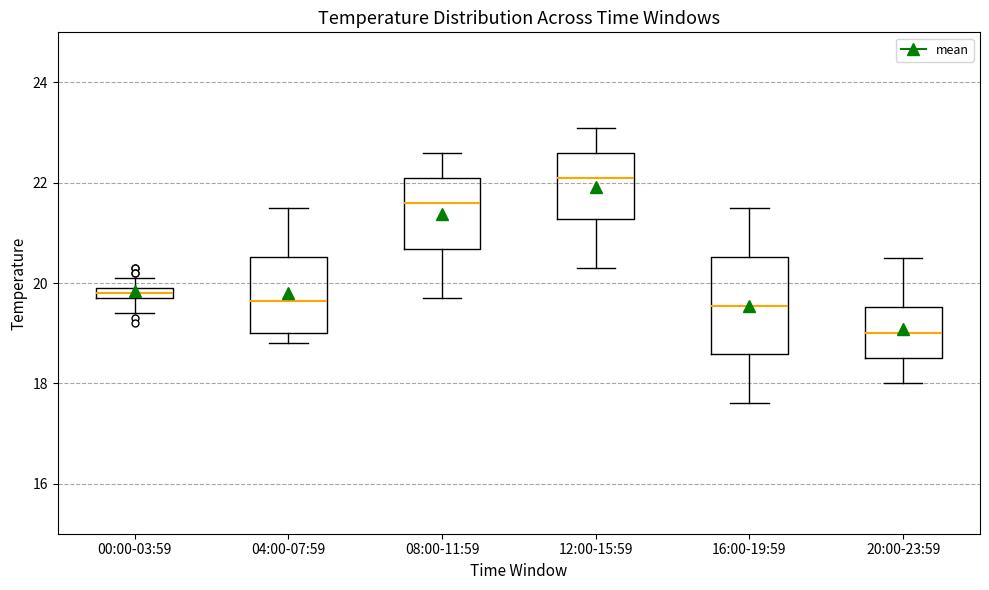

Which box's median line is the lowest?

20:00-23:59